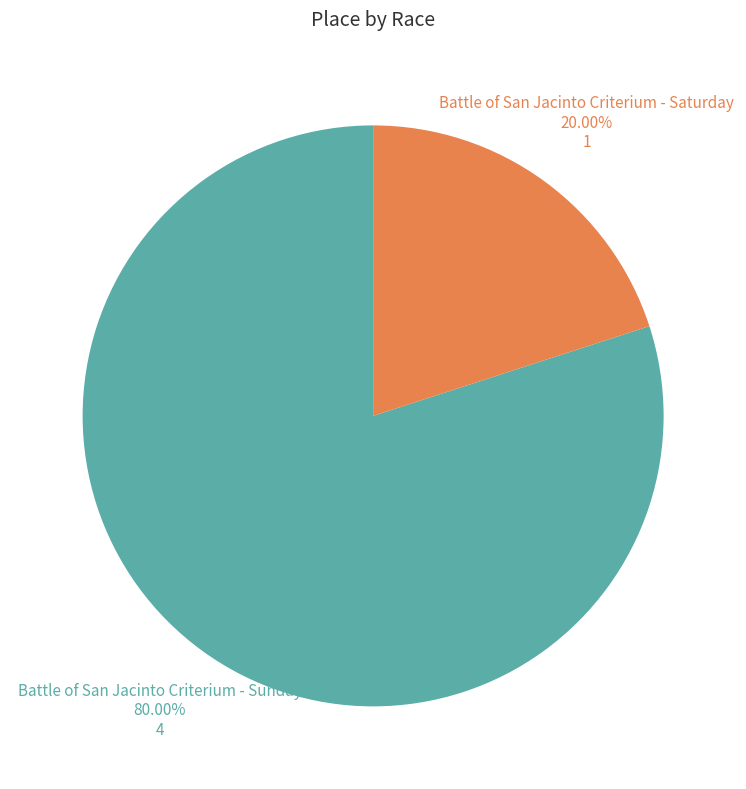

Is there any slice that represents more than half of the pie?

Yes